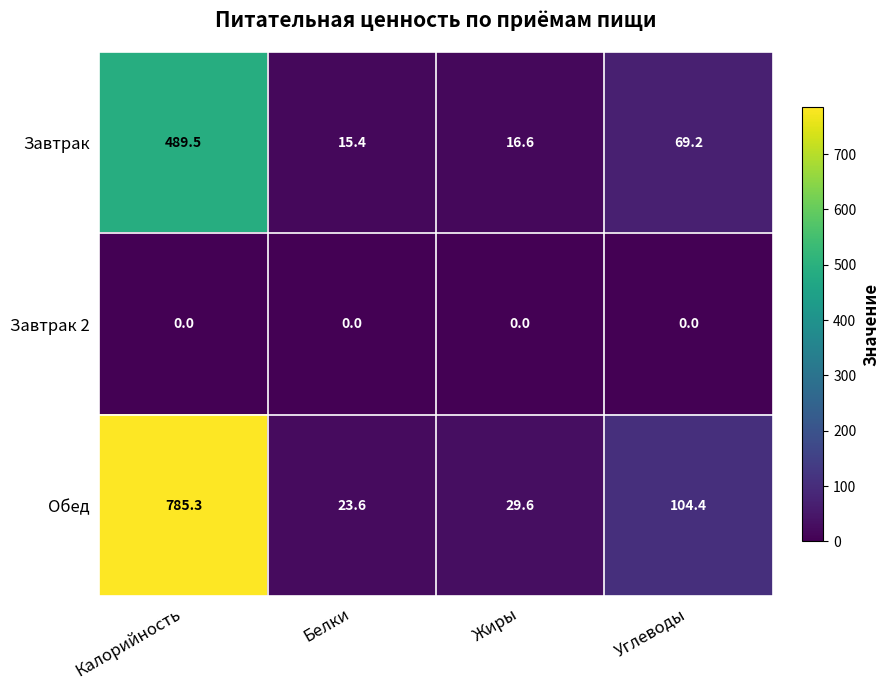

What is the total value across all series at Белки?

39.0